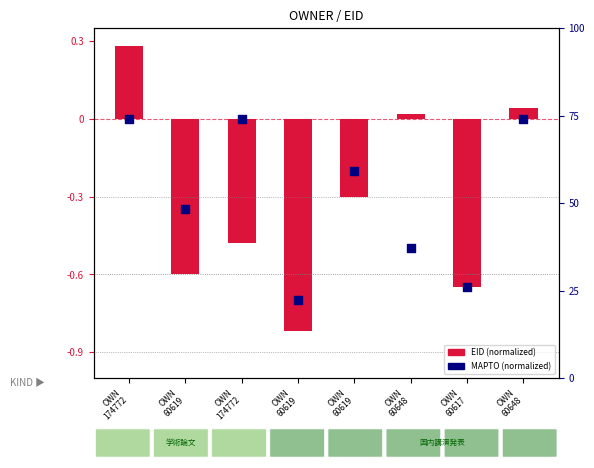

Which series has the largest total across all categories?

MAPTO (normalized)